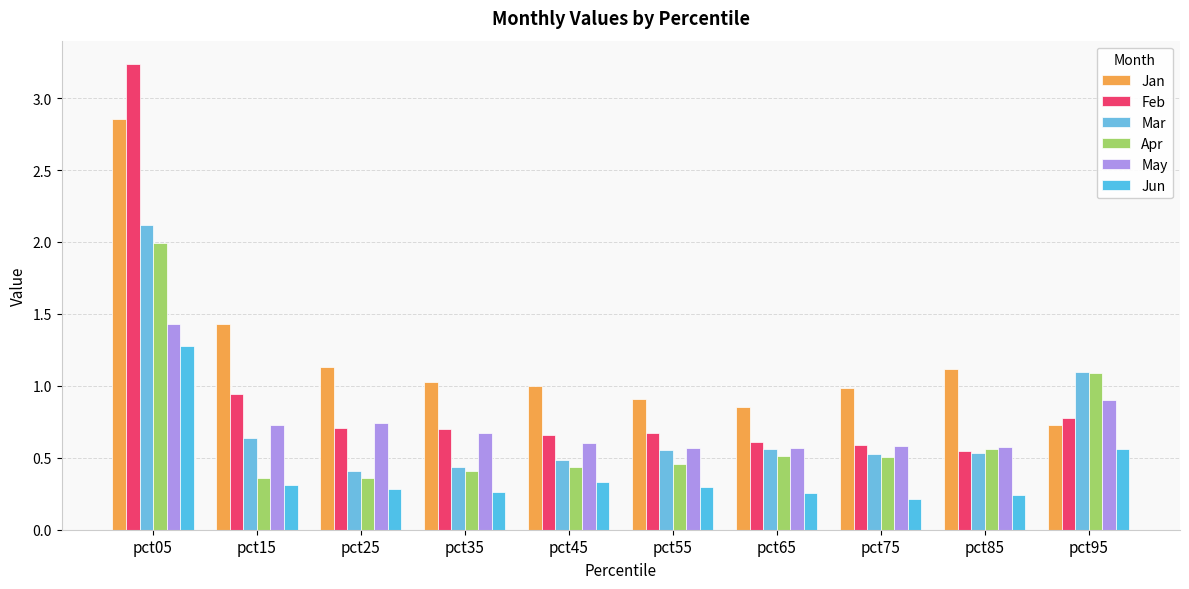

How many groups of bars are there?

10